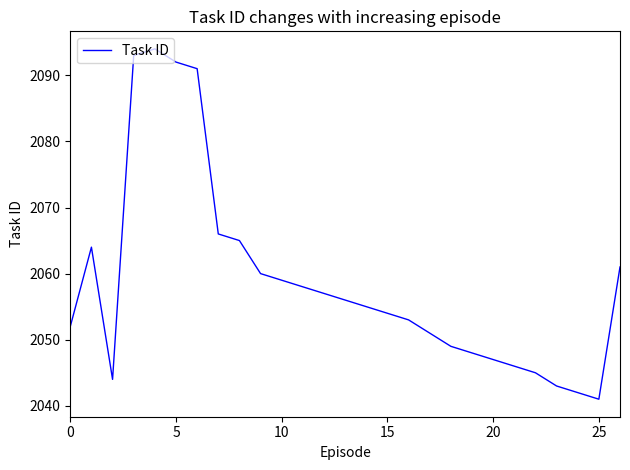

Reading right to left, extract all data points from this chart.

2061	2041	2042	2043	2045	2046	2047	2048	2049	2051	2053	2054	2055	2056	2057	2058	2059	2060	2065	2066	2091	2092	2094	2093	2044	2064	2052